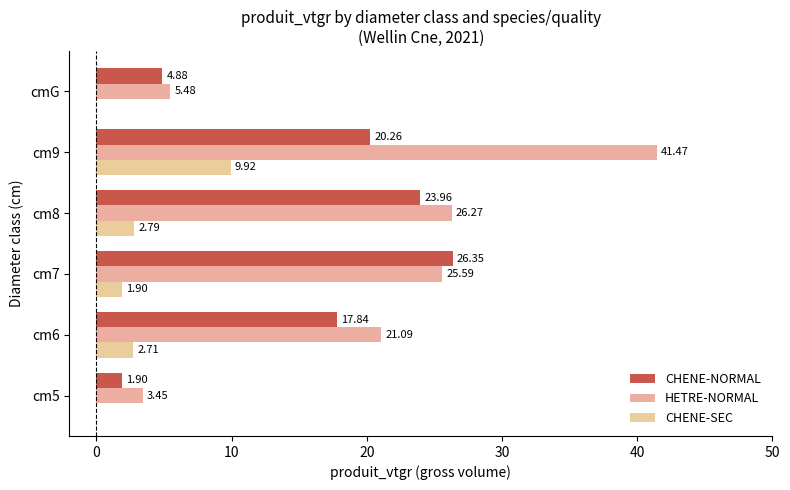

What is the difference between the maximum and minimum values in the CHENE-NORMAL series?

24.5